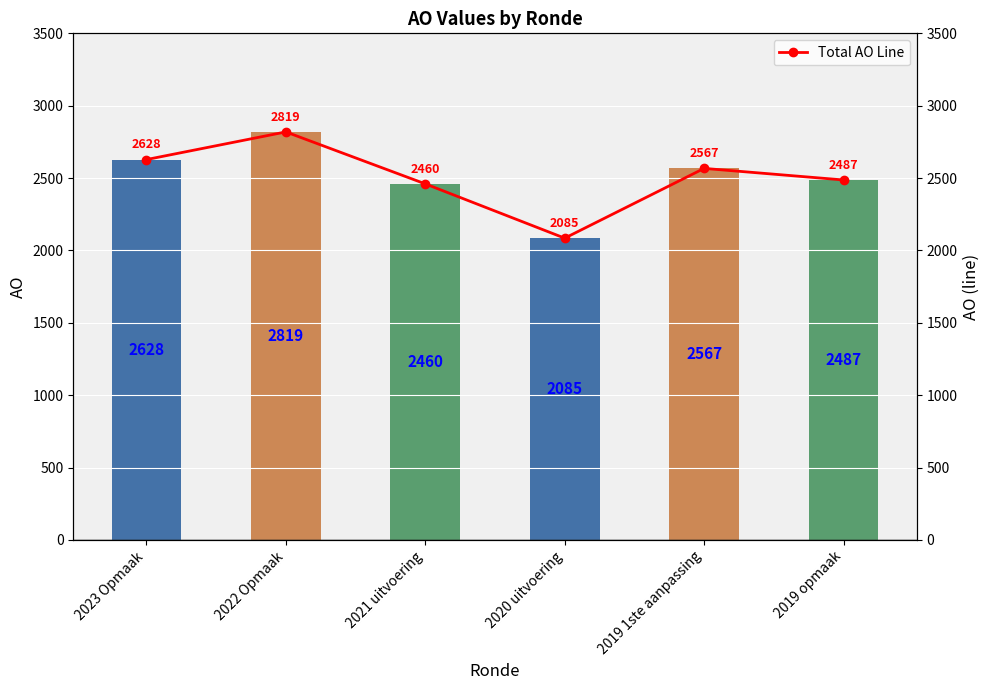

Are the bars grouped side by side (vs. stacked)?

Yes